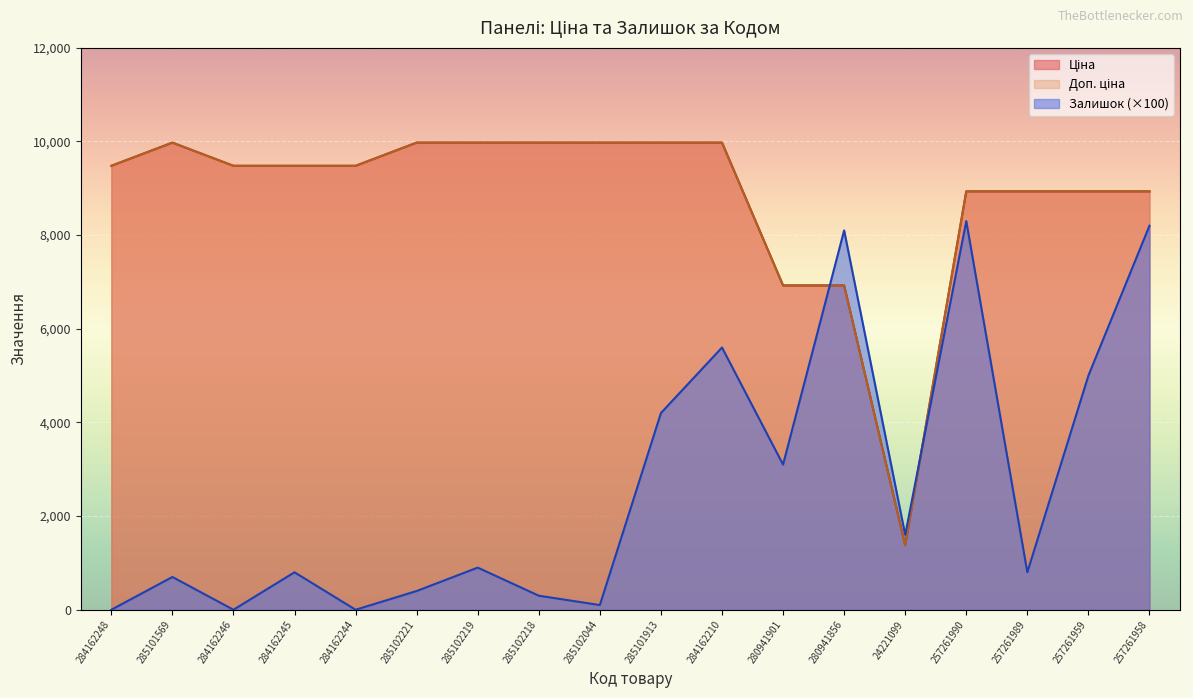

What are all the series names shown in the legend?

Ціна, Доп. ціна, Залишок